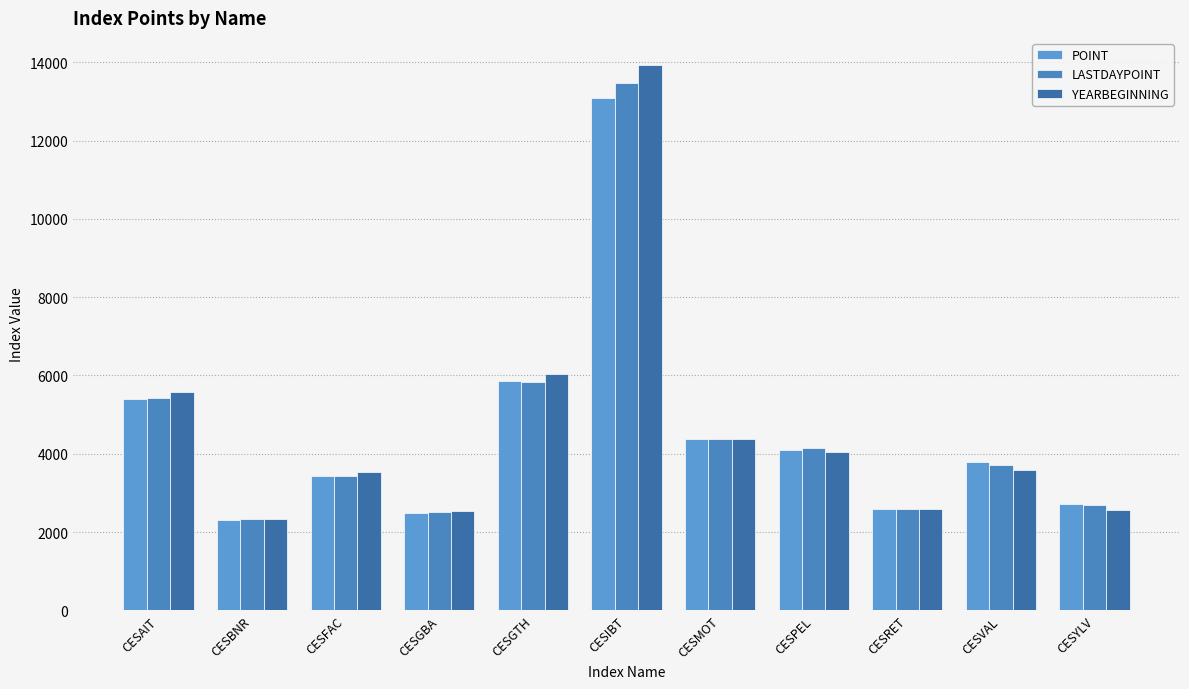

How many data points in POINT are less than 3781?

5